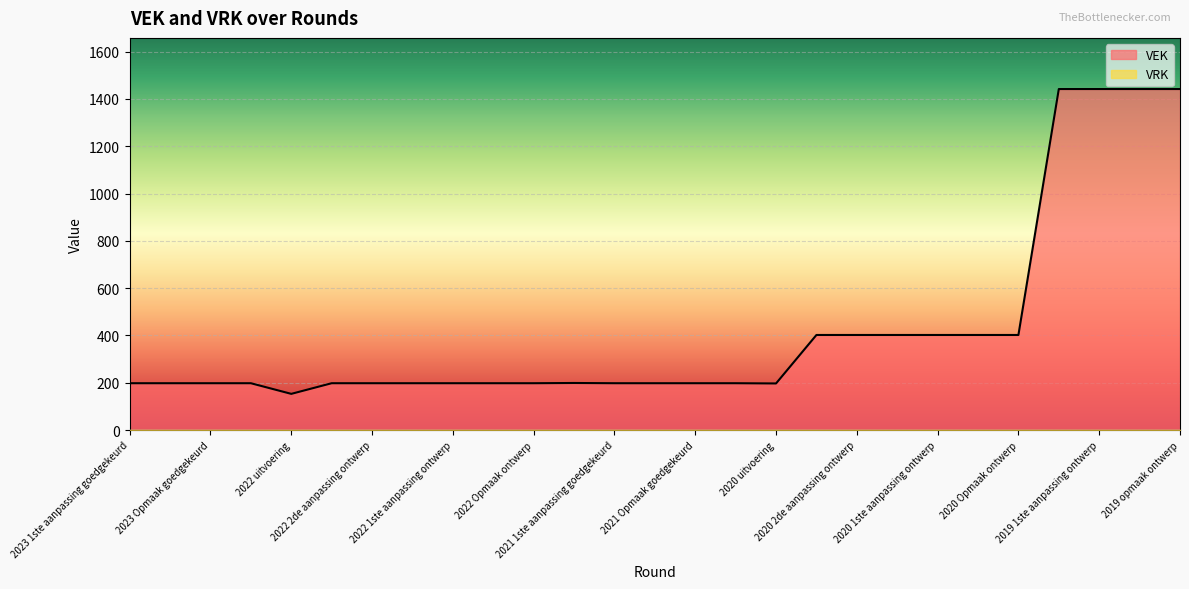

What is the value of the 14th point from the left?

198